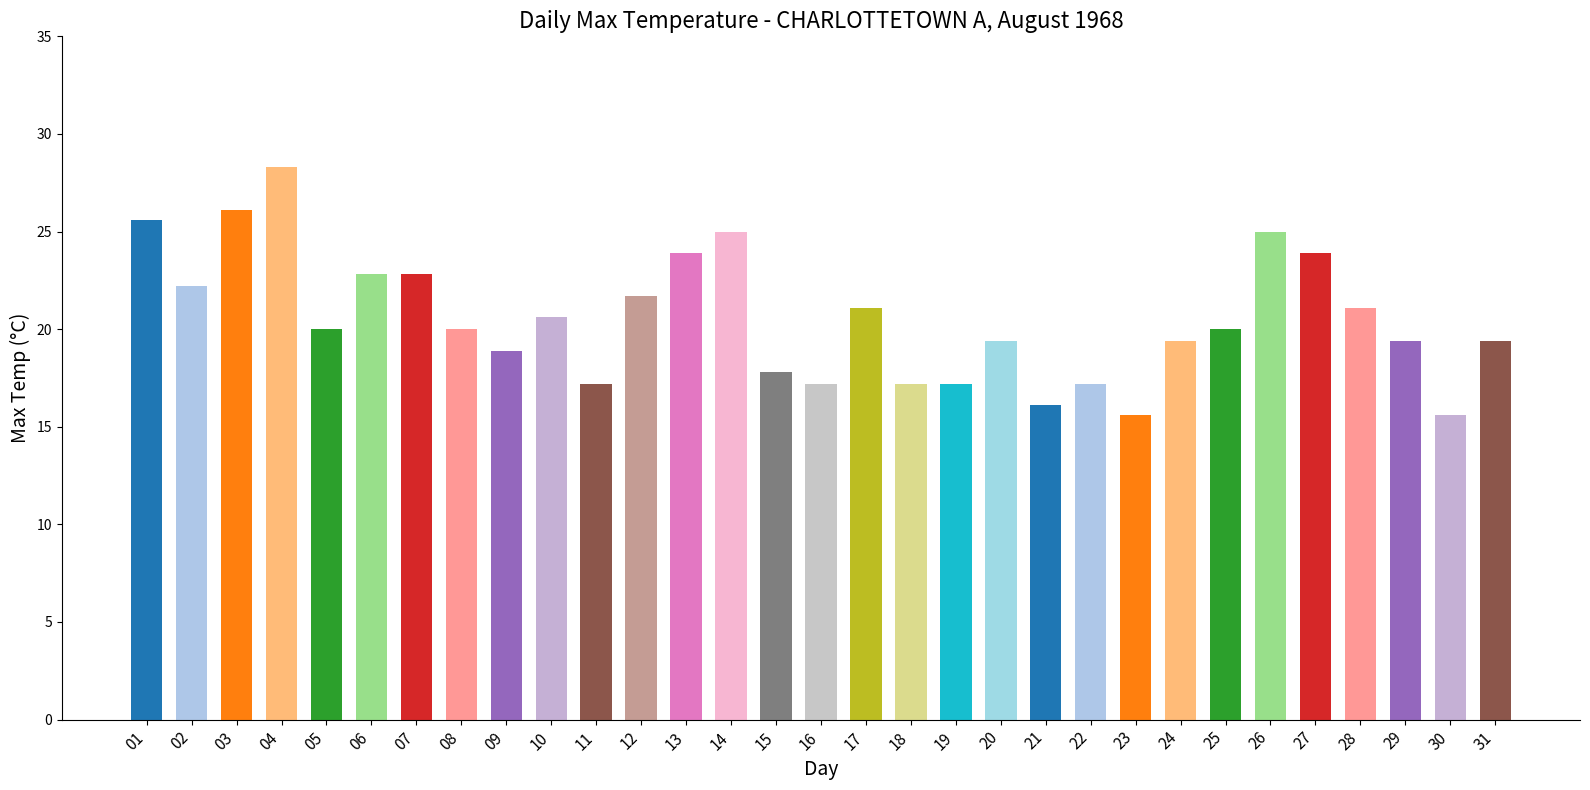

What is the difference between the second highest and second lowest values?

10.5